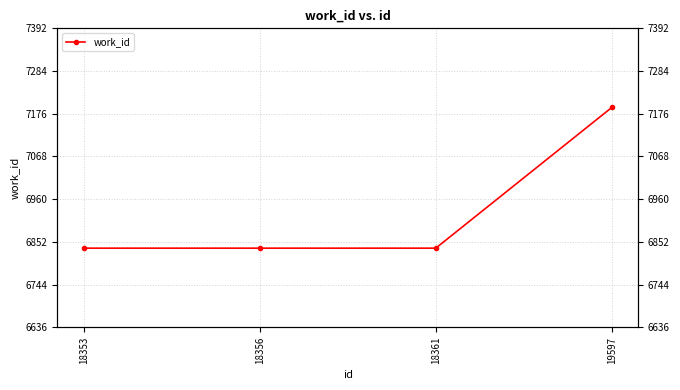

Reading left to right, transcribe all the data shown in this chart.

18353=6836	18356=6836	18361=6836	19597=7192